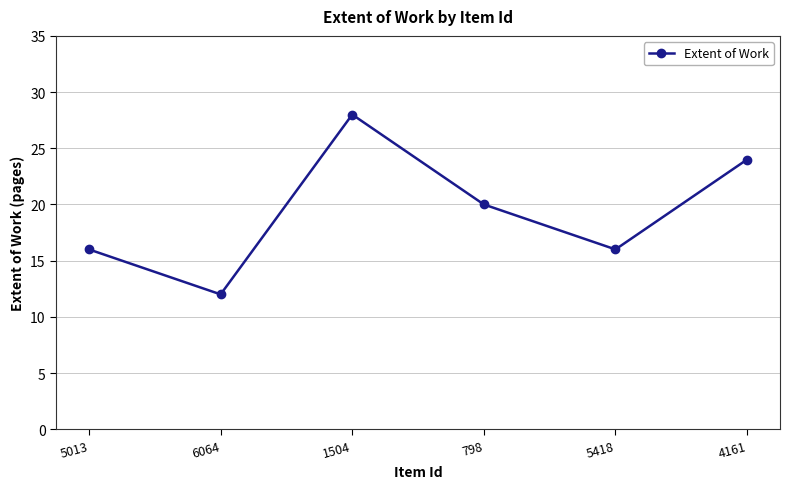

Which label corresponds to the smallest value in the chart?

6064